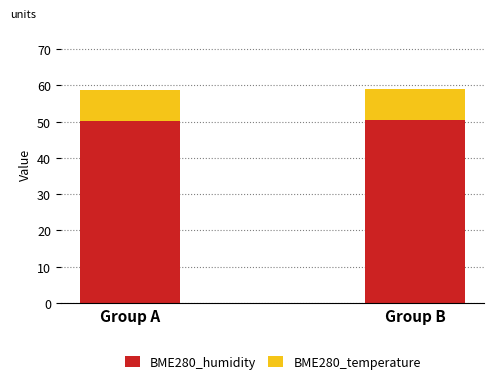

How many bars are there in total?

2